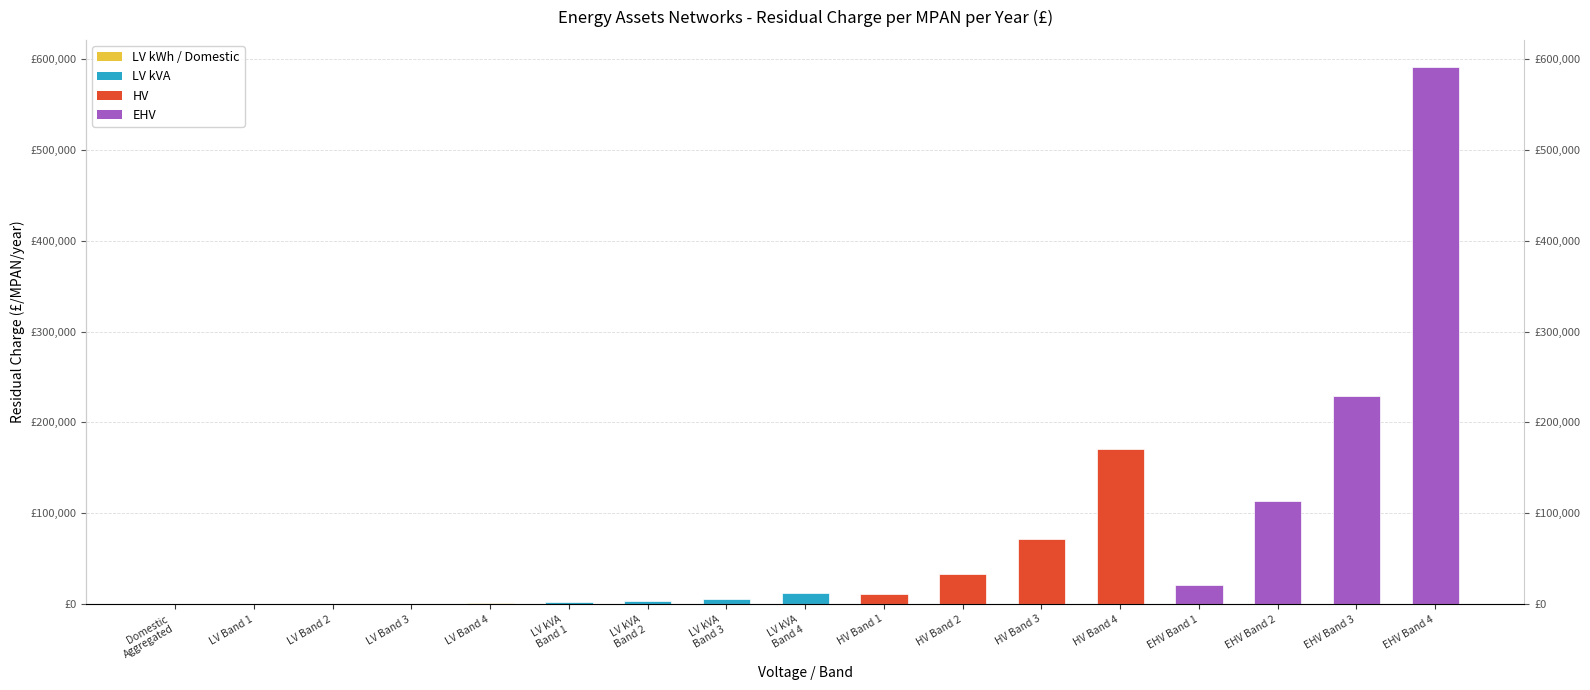

What is the maximum value shown in the chart?

591734.5